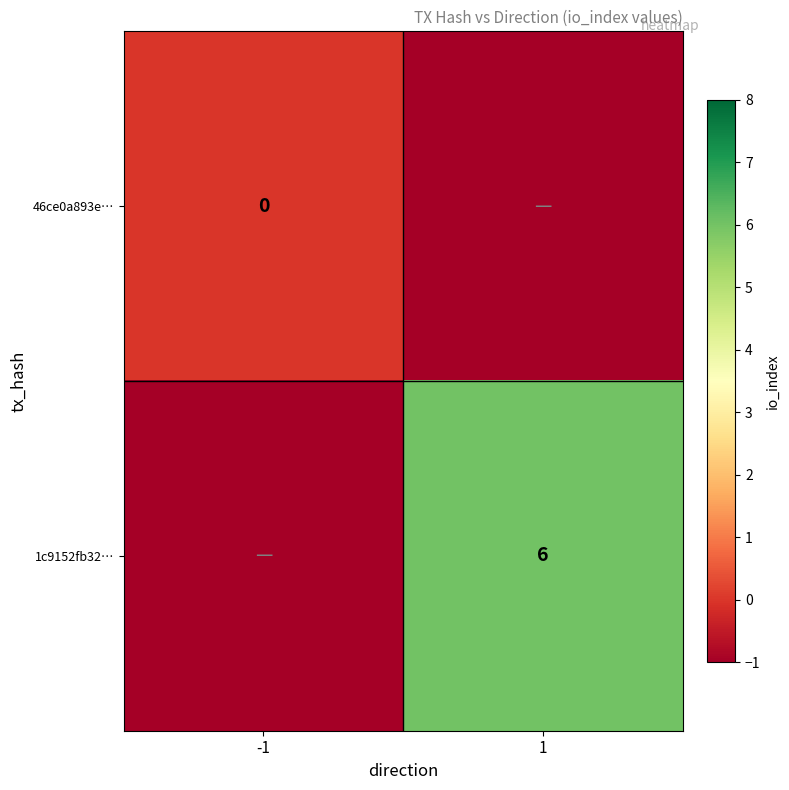

How many distinct data groups are displayed?

2